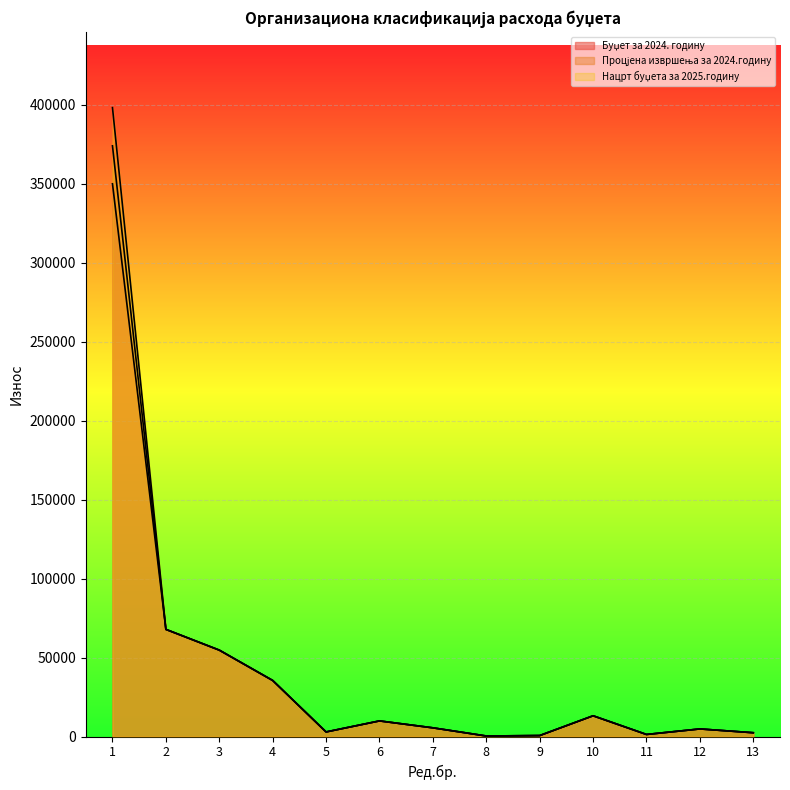

What is the difference between the second highest and second lowest values in the Нацрт буџета за 2025.годину series?

67245